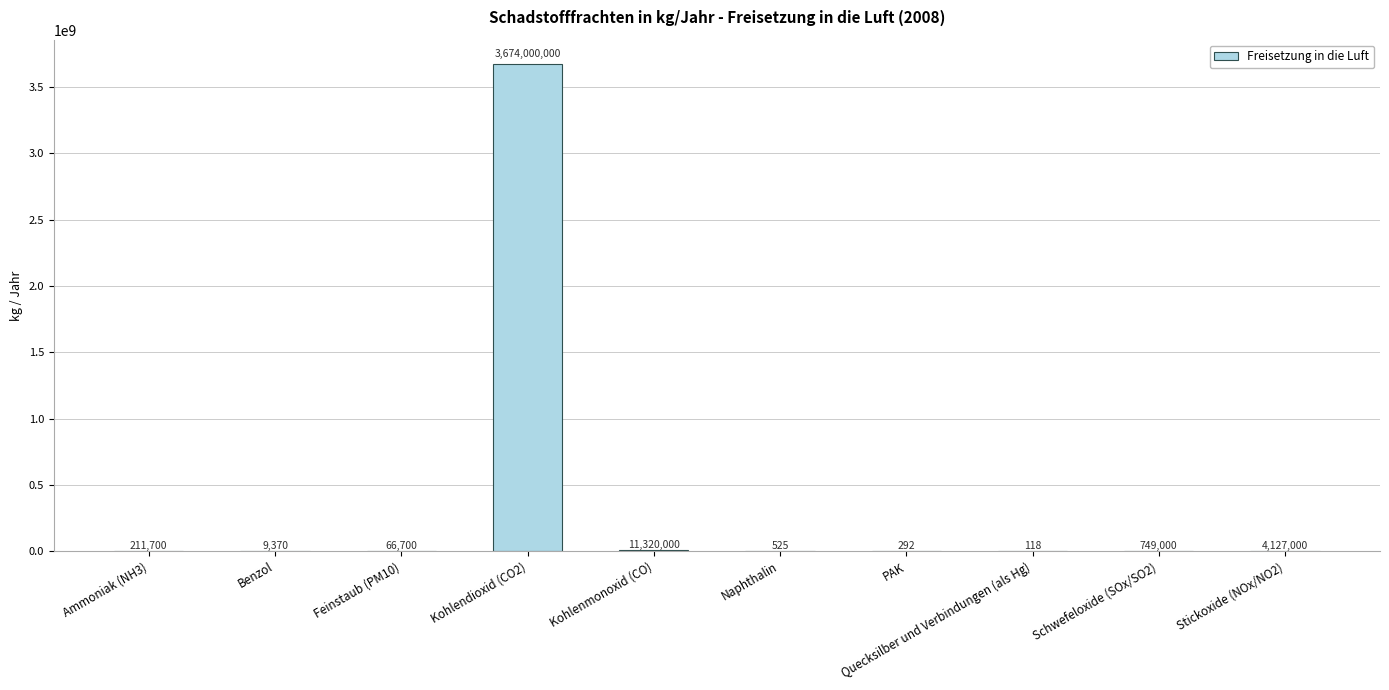

What is the sum of all values?

3690484705